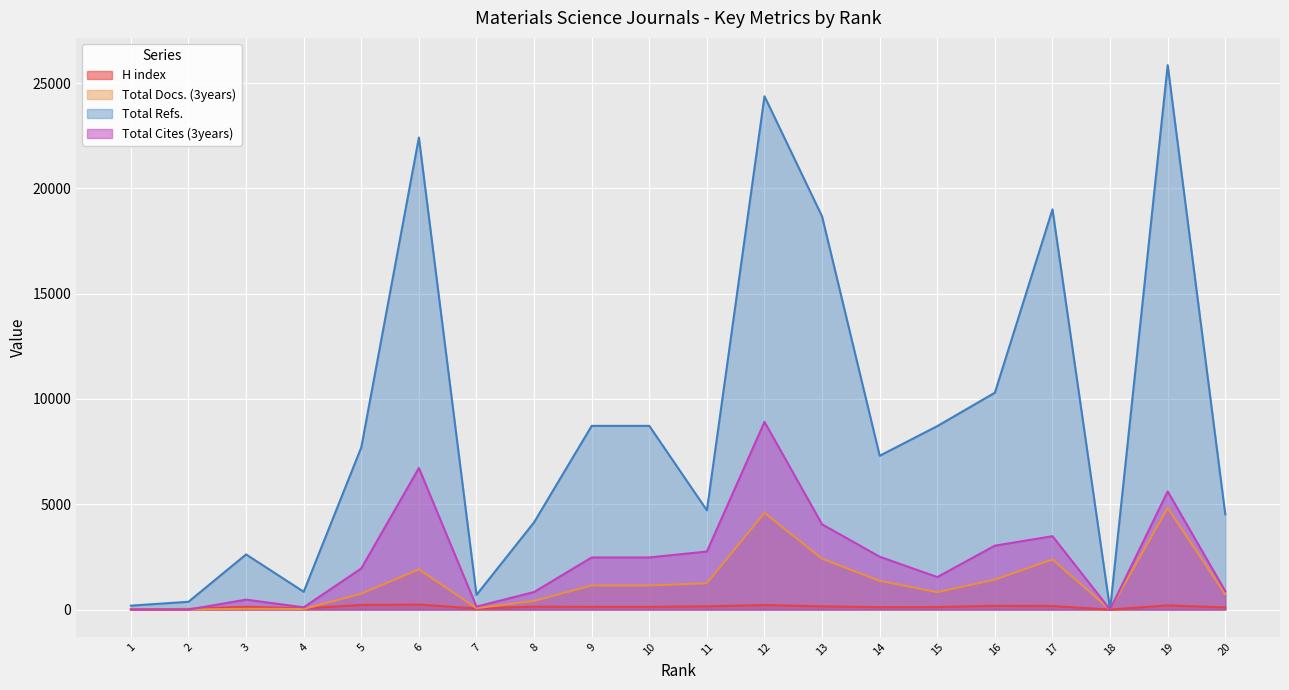

What is the total value across all series at 1?

197